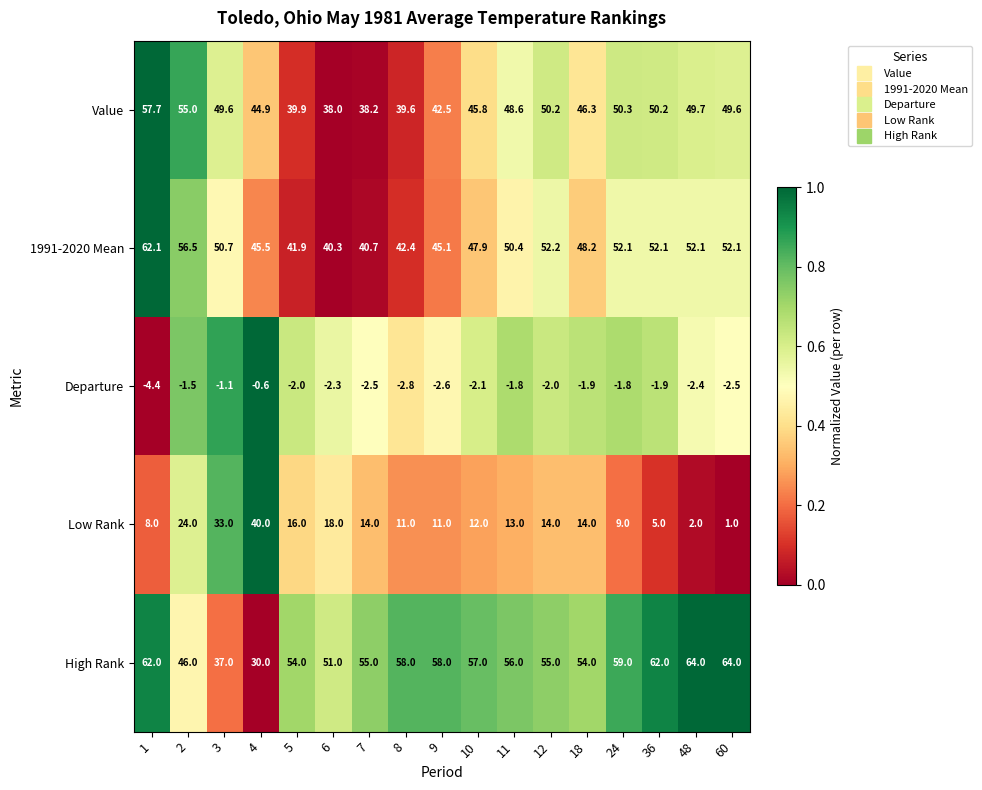

What value does the Low Rank series have at 5?

16.0